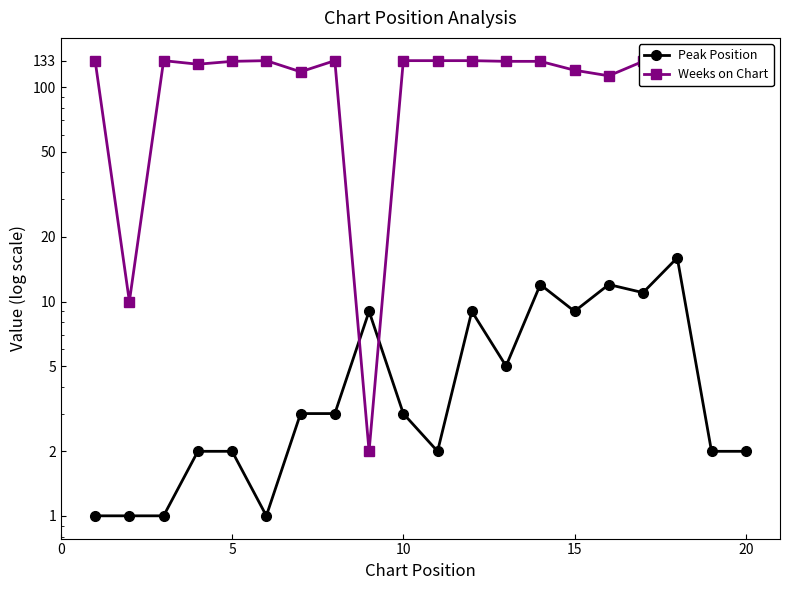

Is the value of Weeks on Chart at 15 greater than the value of Peak Position at 13?

Yes